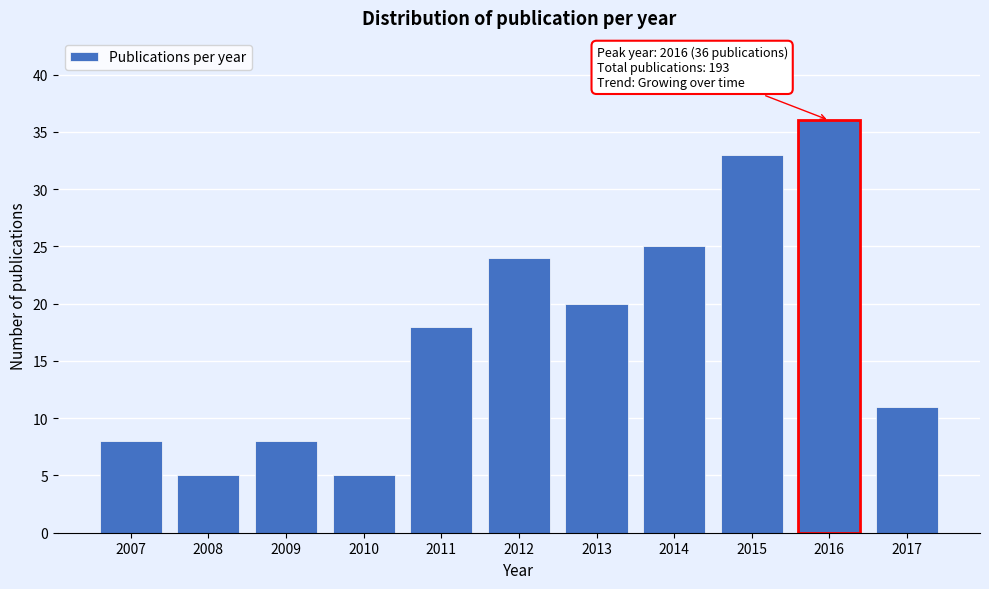

Reading left to right, list all the values displayed in this chart.

8	5	8	5	18	24	20	25	33	36	11